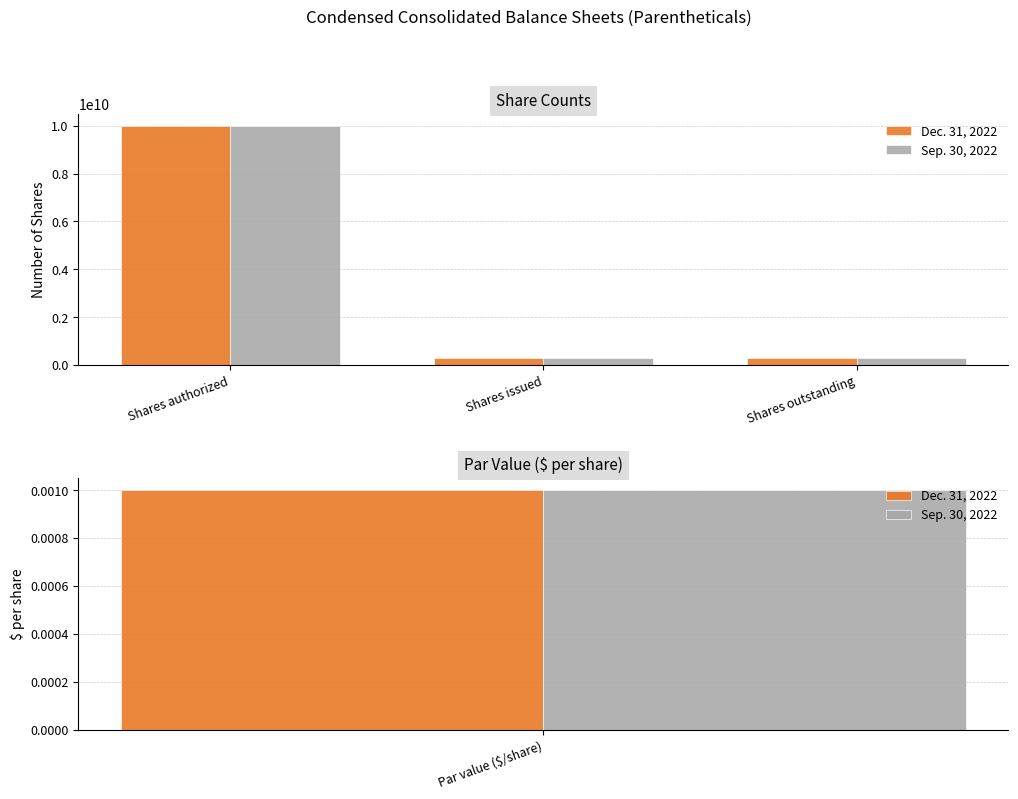

Which series has the widest spread of values?

Dec. 31, 2022